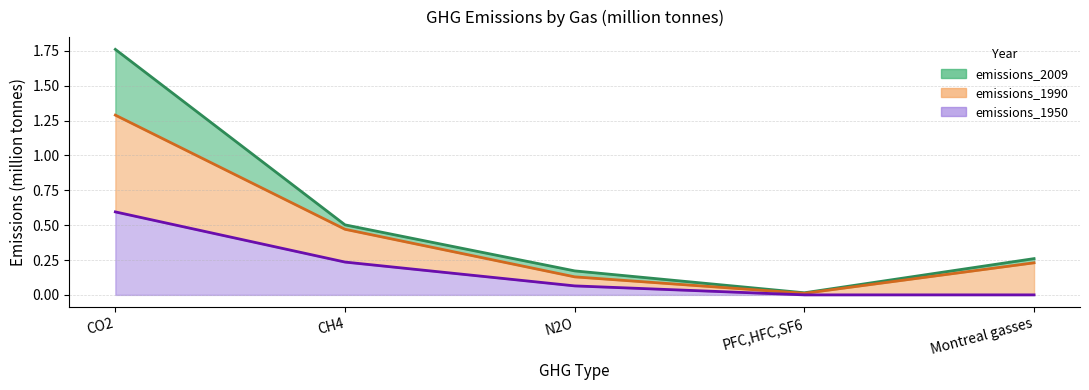

At how many categories does at least one series exceed 0?

5